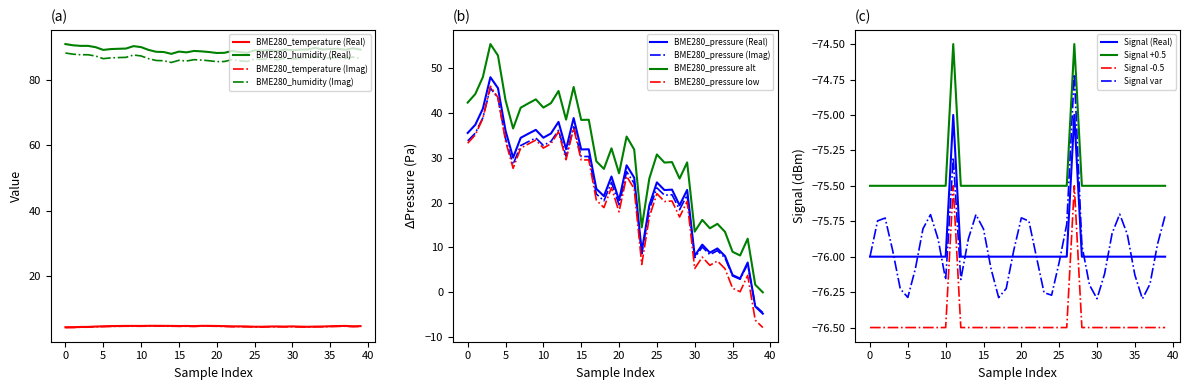

What is the label of the 5th point from the right?

35